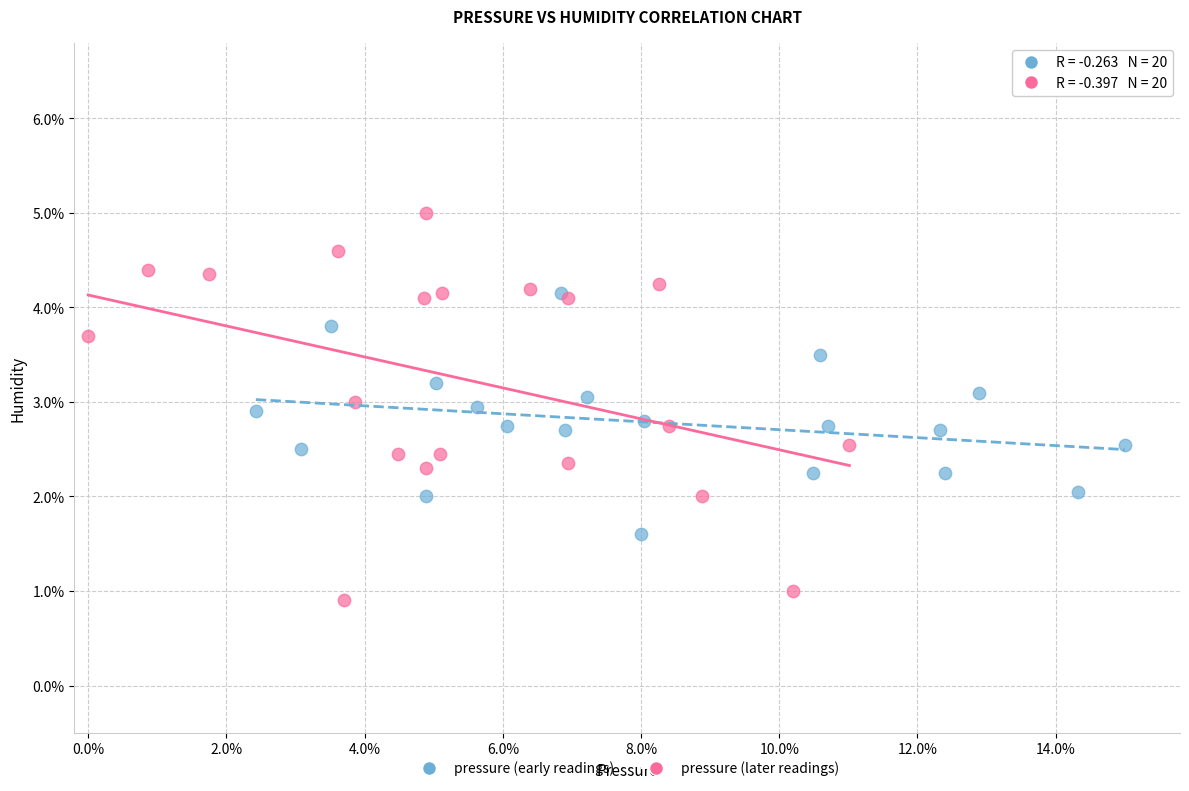

Which series reaches the maximum Y coordinate?

pressure (later readings)